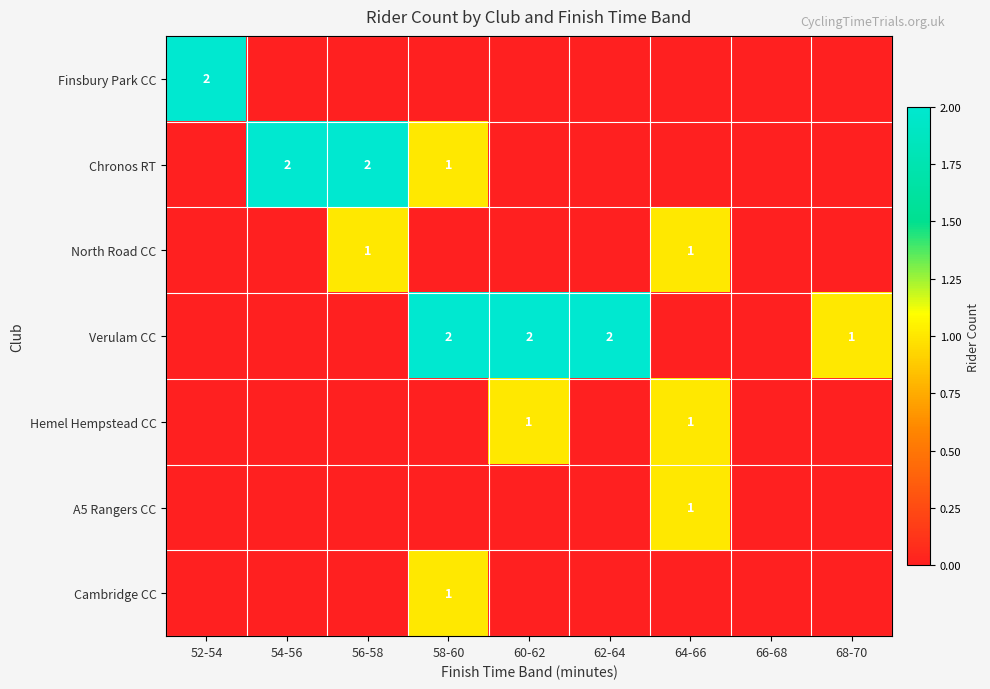

The value of North Road CC at 64-66 is 0. True or false?

False